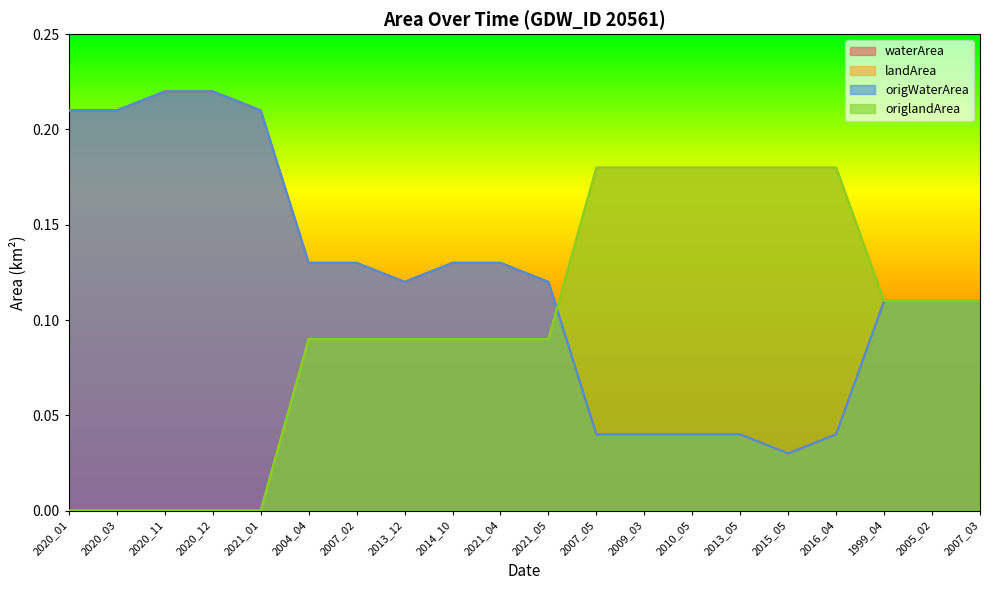

What is the maximum value shown in the chart?

0.2